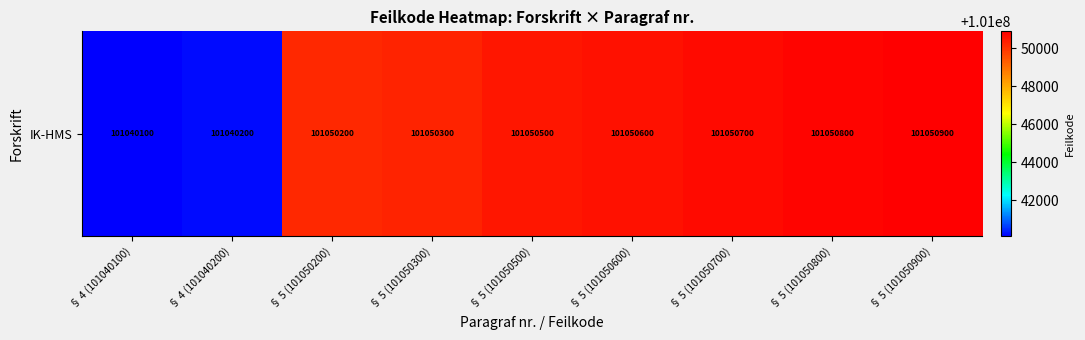

The chart shows a value of 101050800 at § 5 (101050800). True or false?

True